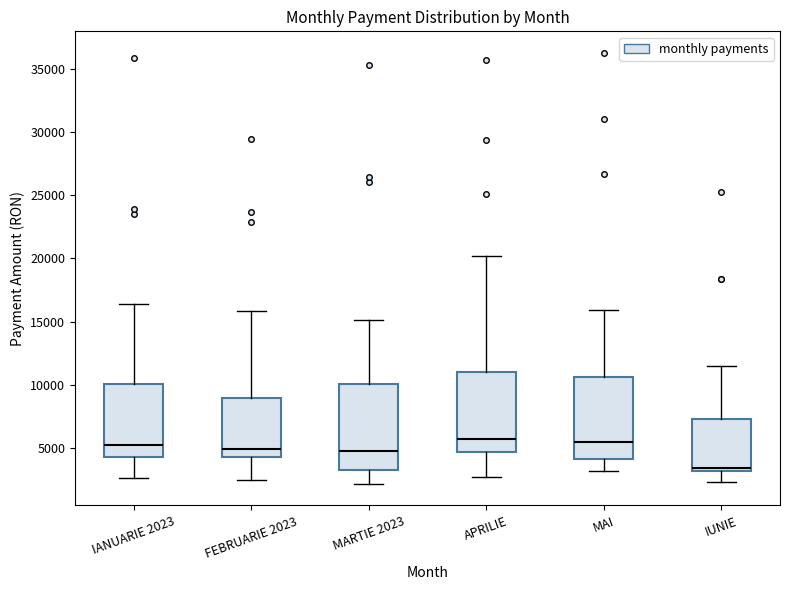

Reading left to right, transcribe this box plot: for each box, give where its median line is, the range the box spans, and where its two whiskers end, as read against the y-axis. The values are not printed on the chart, so give them approximately, as read against the axis.

IANUARIE 2023: median 5000, box 4500 to 10000, whiskers 2500 to 16500
FEBRUARIE 2023: median 5000, box 4500 to 9000, whiskers 2500 to 16000
MARTIE 2023: median 4500, box 3000 to 10000, whiskers 2000 to 15000
APRILIE: median 5500, box 4500 to 11000, whiskers 2500 to 20000
MAI: median 5500, box 4000 to 10500, whiskers 3000 to 16000
IUNIE: median 3500, box 3000 to 7500, whiskers 2500 to 11500